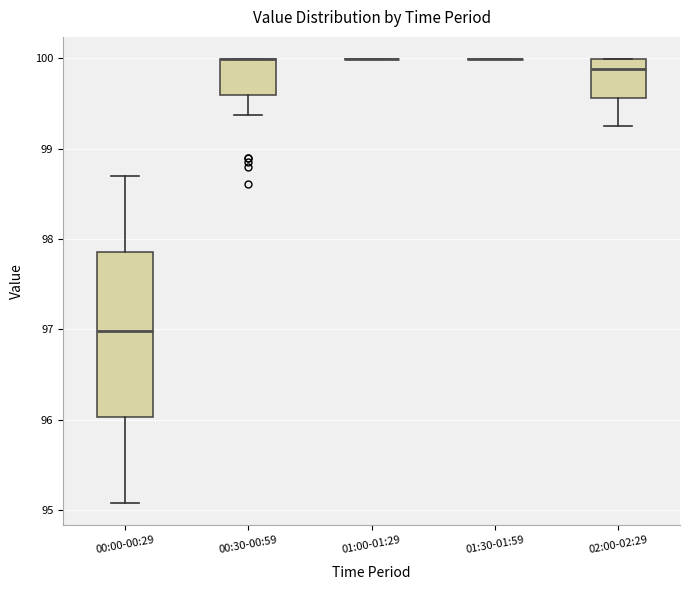

Comparing the boxes themselves (not the whiskers), which one is the tallest?

00:00-00:29